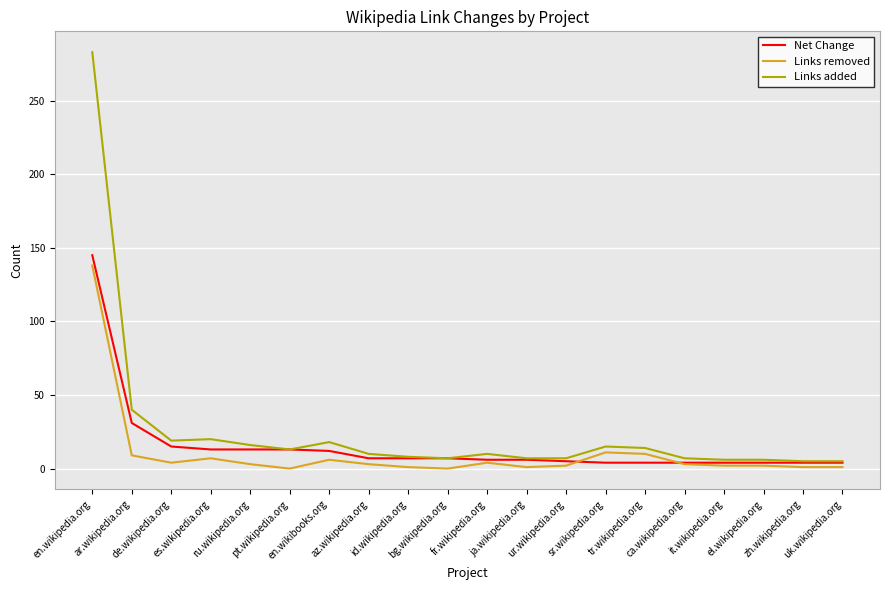

Where is the first local minimum for Links removed?

de.wikipedia.org